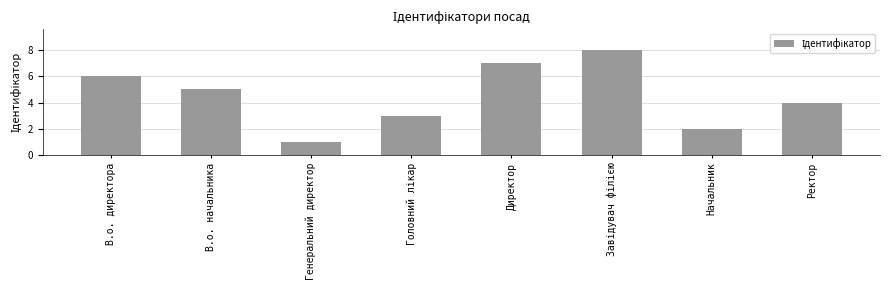

What is the sum of all values?

36